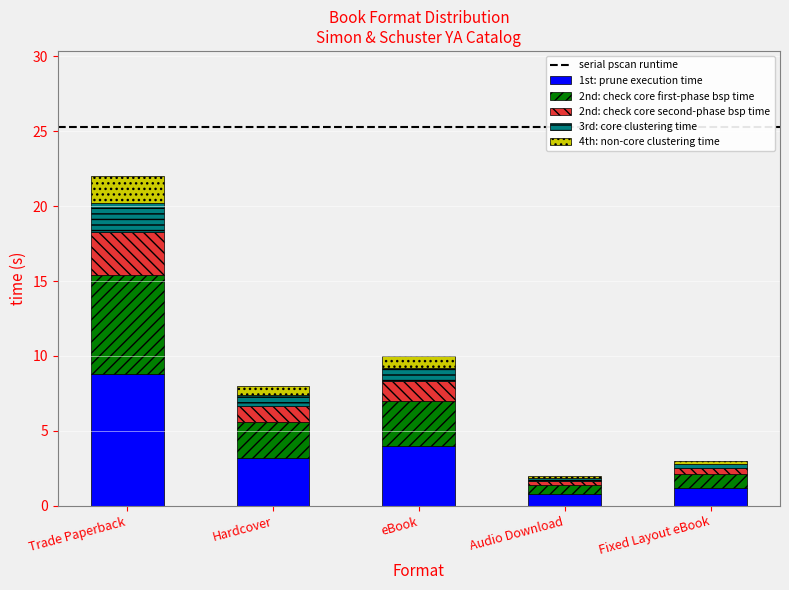

At which category is the sum across all series the highest?

Trade Paperback